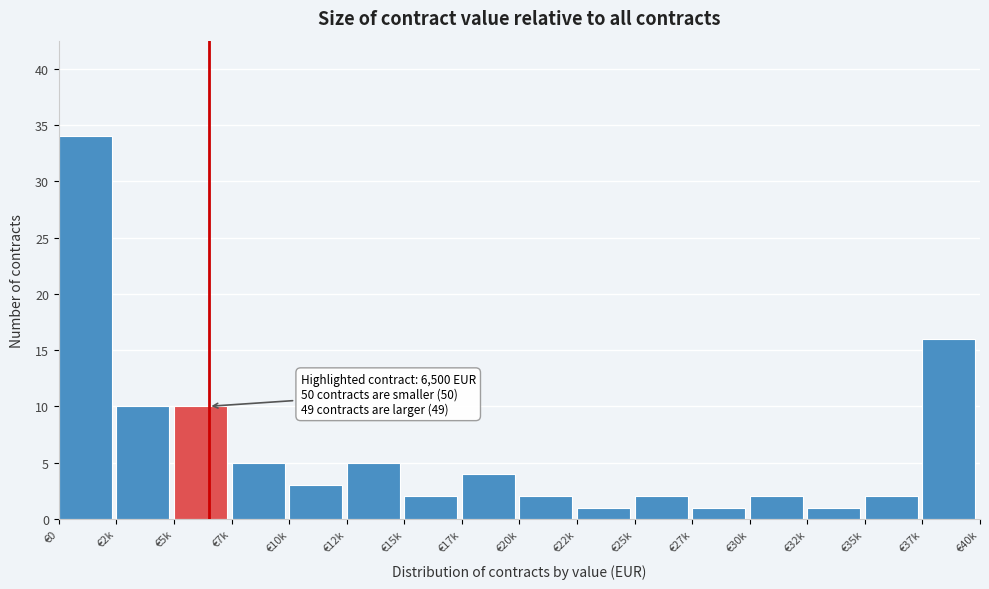

Reading left to right, extract all data points from this chart.

34	10	10	5	3	5	2	4	2	1	2	1	2	1	2	16